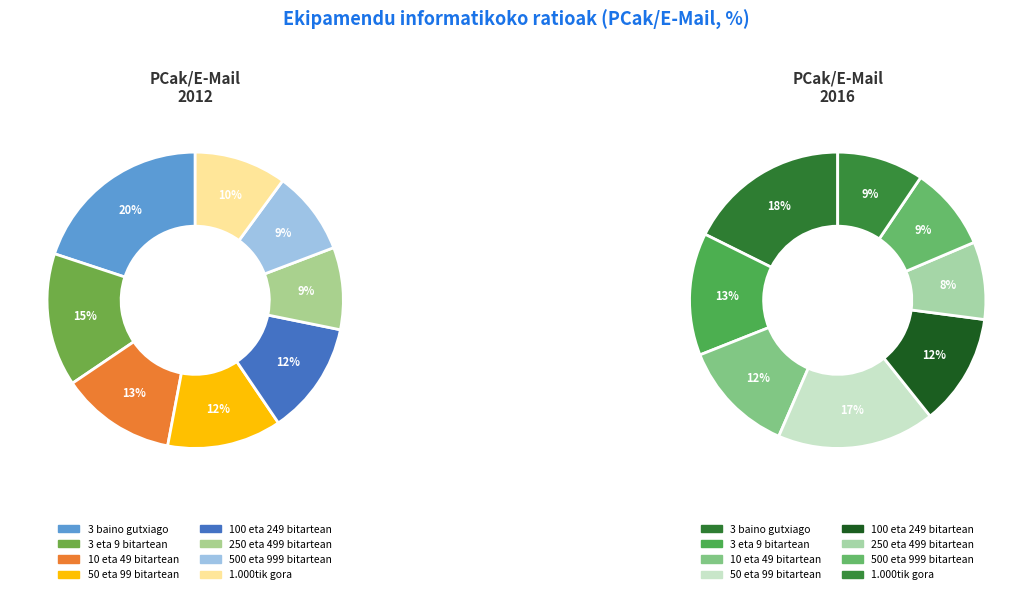

Count the number of slices in the pie.

8